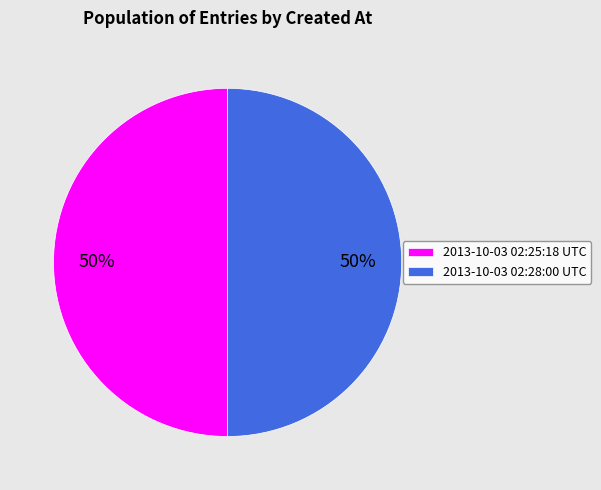

How many segments does this pie chart have?

2